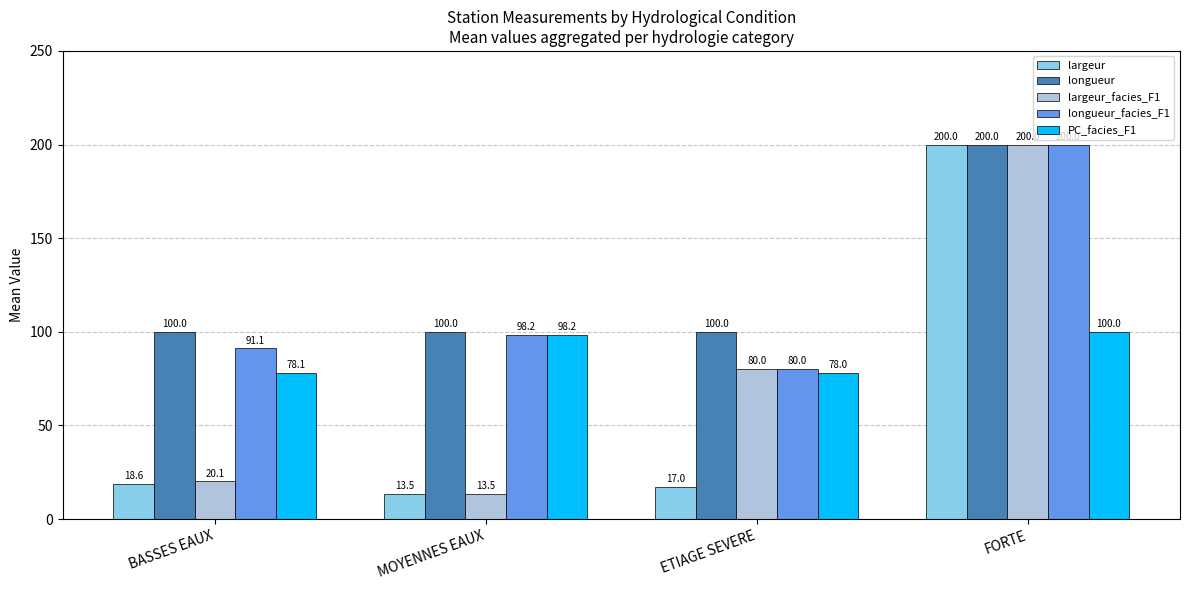

What is the difference between the longueur_facies_F1 values at MOYENNES EAUX and BASSES EAUX?

7.1